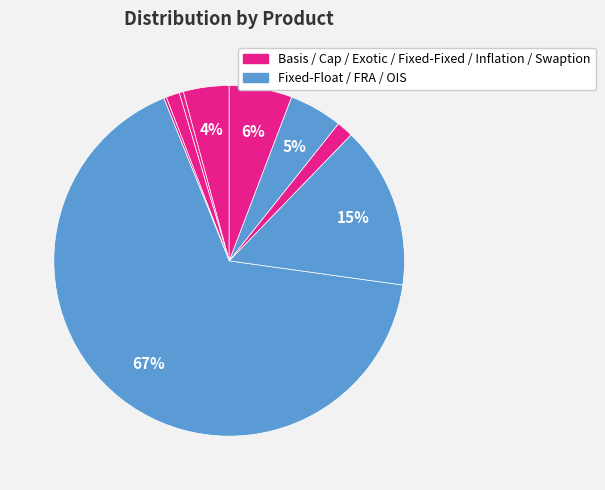

How many slices are in this pie chart?

9